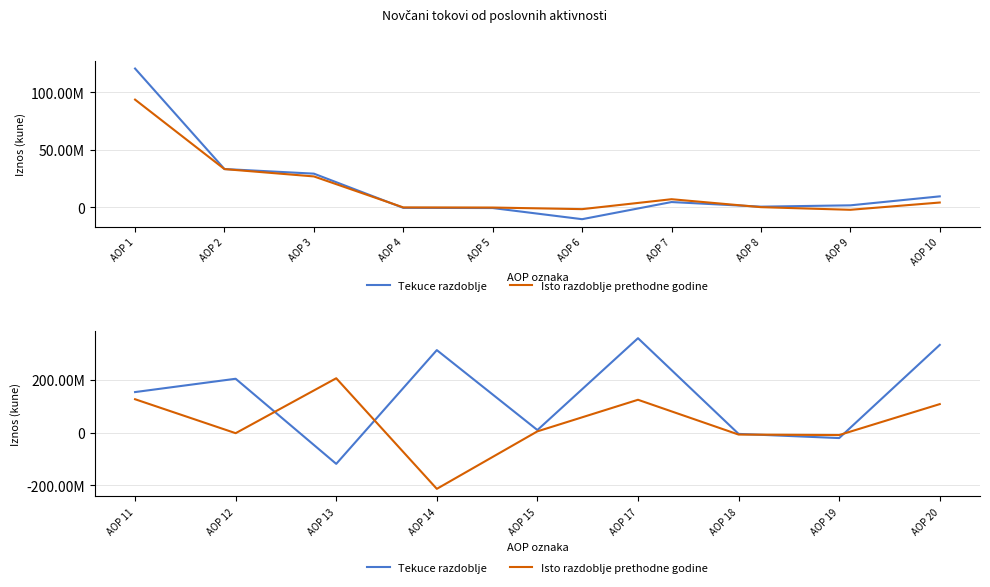

Does the chart display data point markers on the line(s)?

No